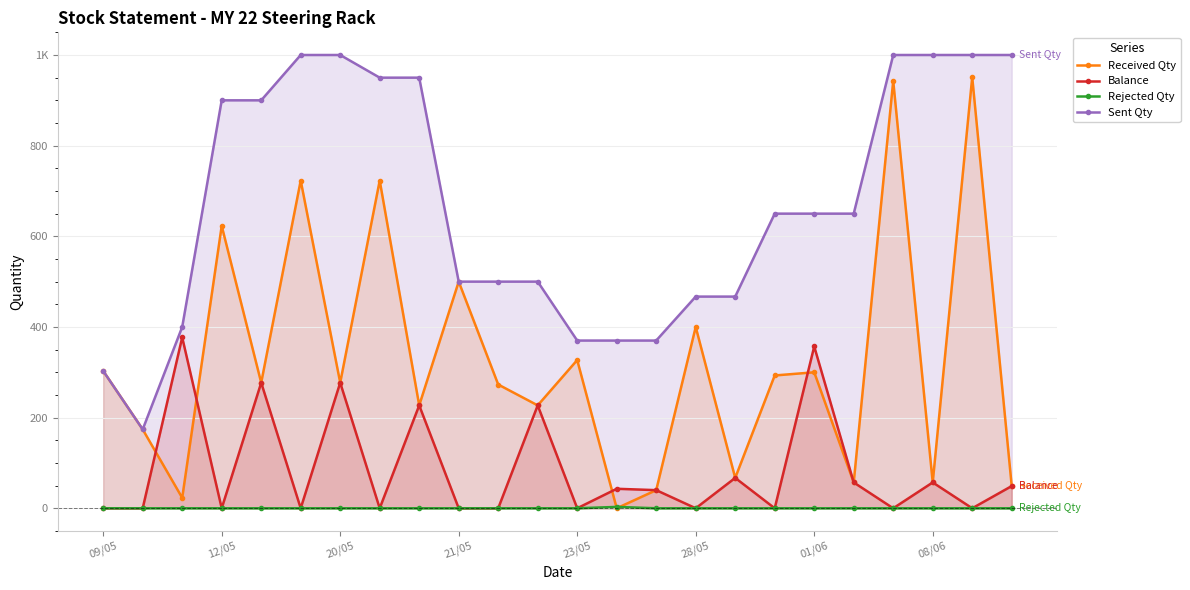

What is the sum of all Received Qty values?

7834